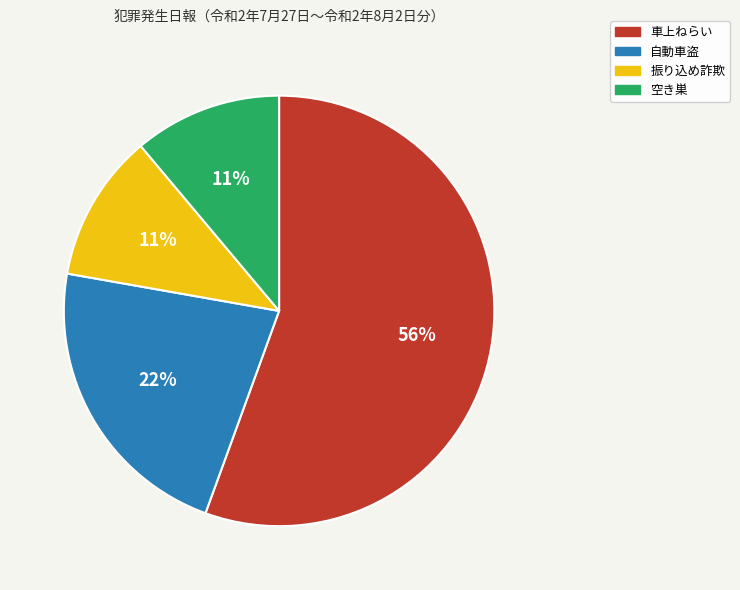

To the nearest percent, what portion does 車上ねらい represent?

56%